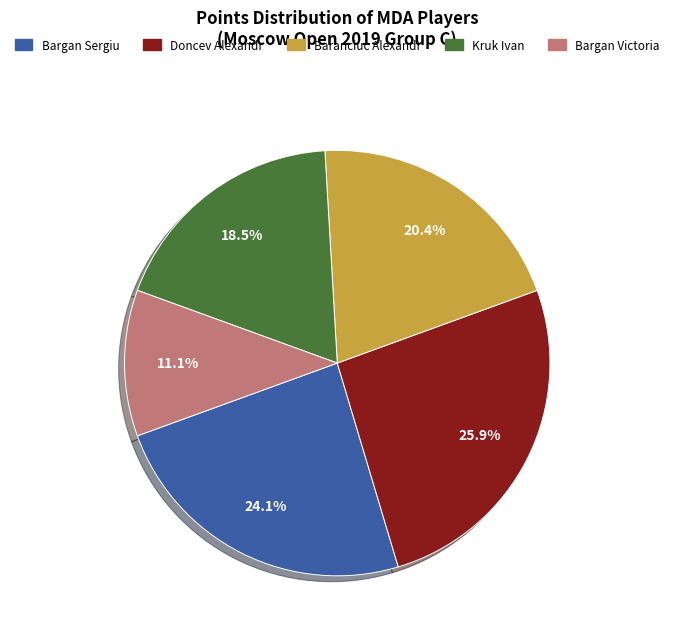

What is the ratio of the value at Baranciuc Alexandr to the value at Doncev Alexandr?

0.8